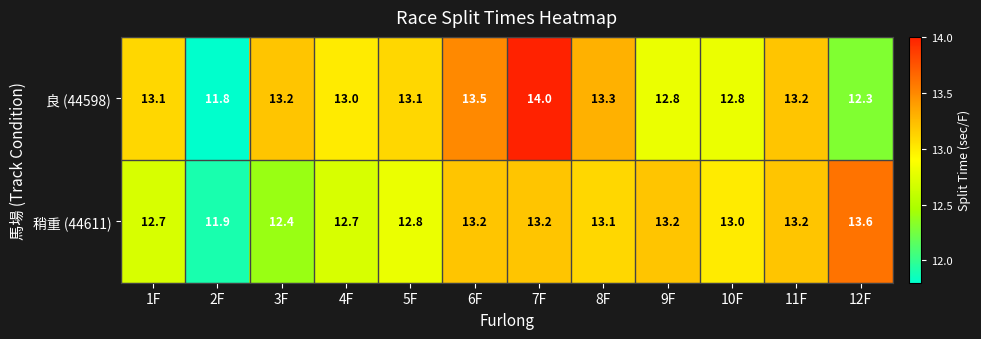

How many values in the 稍重 (44611) series are below 13?

5